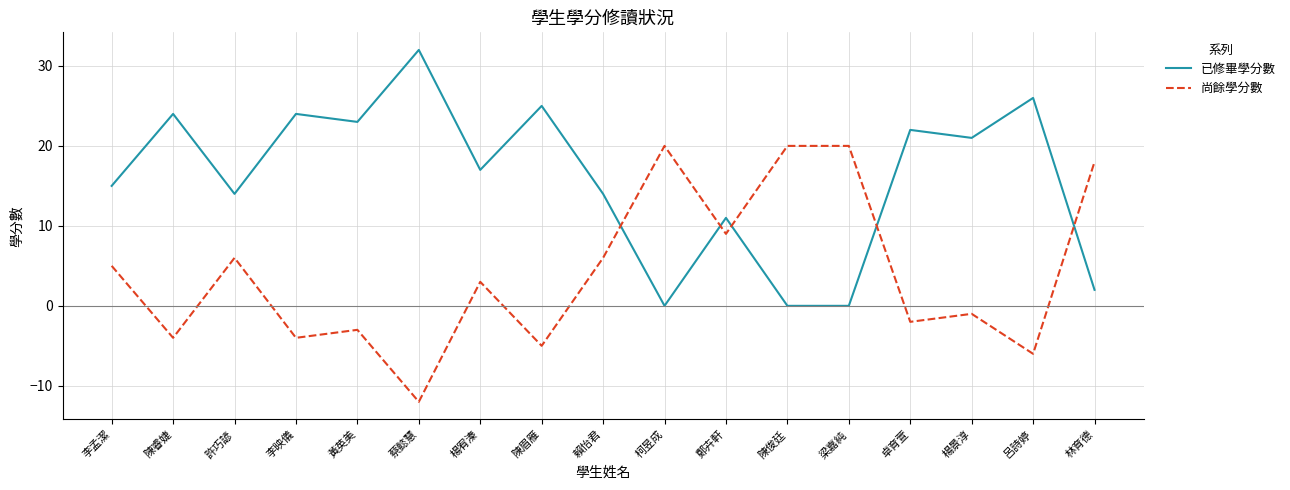

What is the spread (max minus min) of values at 卓育萱?

24